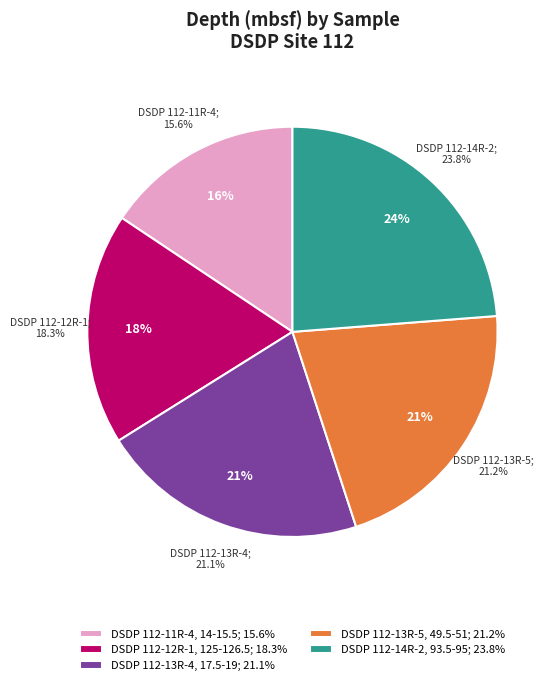

What is the largest slice in the pie chart?

DSDP 112-14R-2, 93.5-95